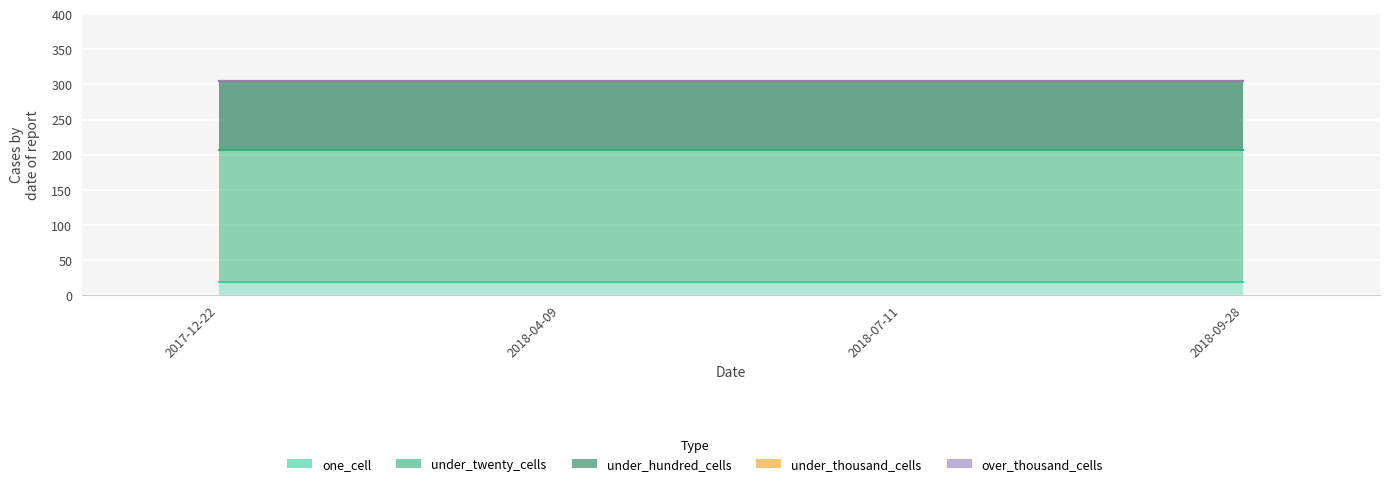

Where is one_cell nearest to the value 19?

2017-12-22